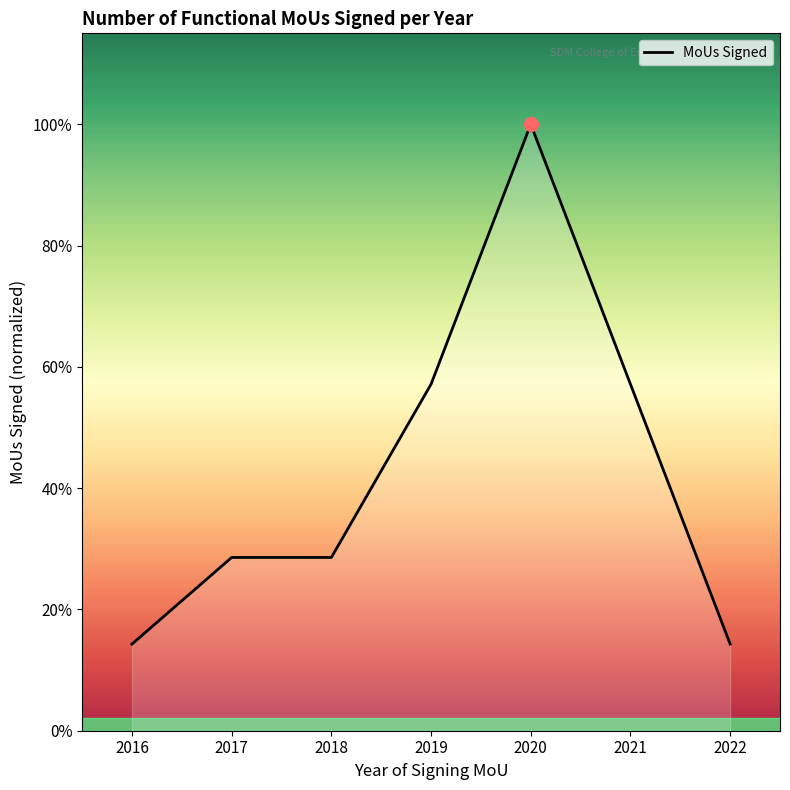

Rank the categories by value from lowest to highest.

2016, 2022, 2017, 2018, 2019, 2021, 2020